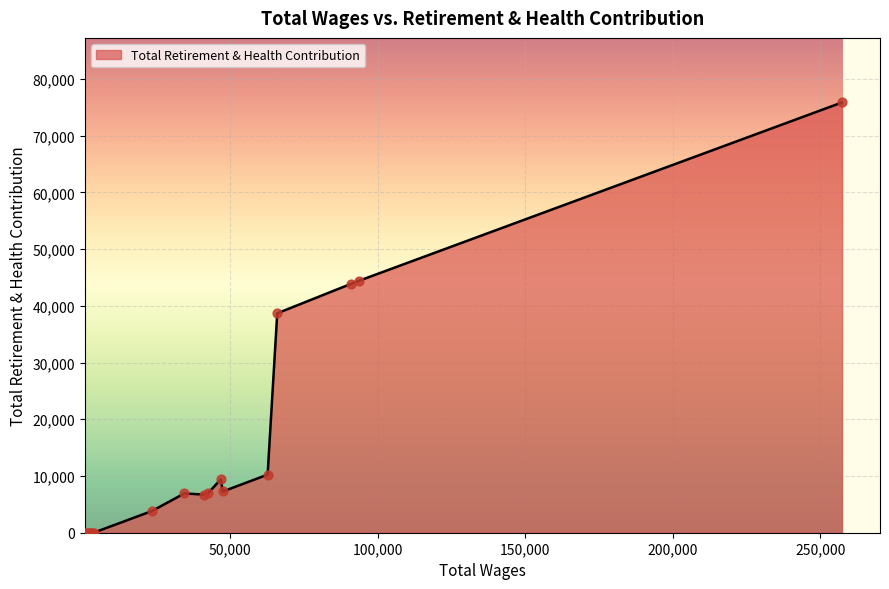

What is the maximum value shown in the chart?

75842